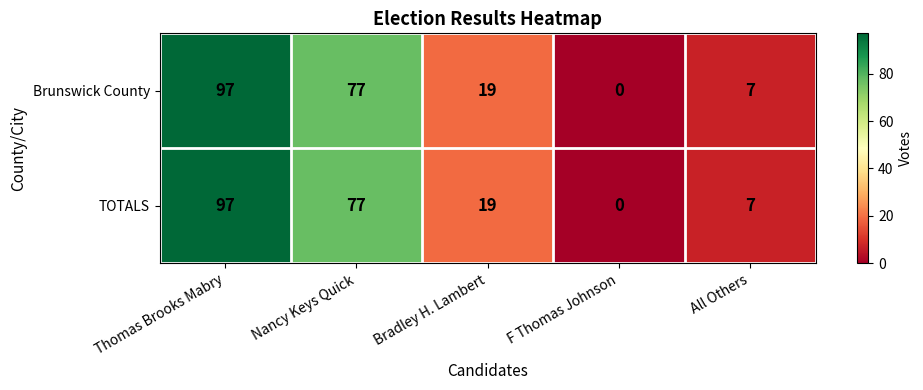

Is it true that Brunswick County equals 11 at Bradley H. Lambert?

False